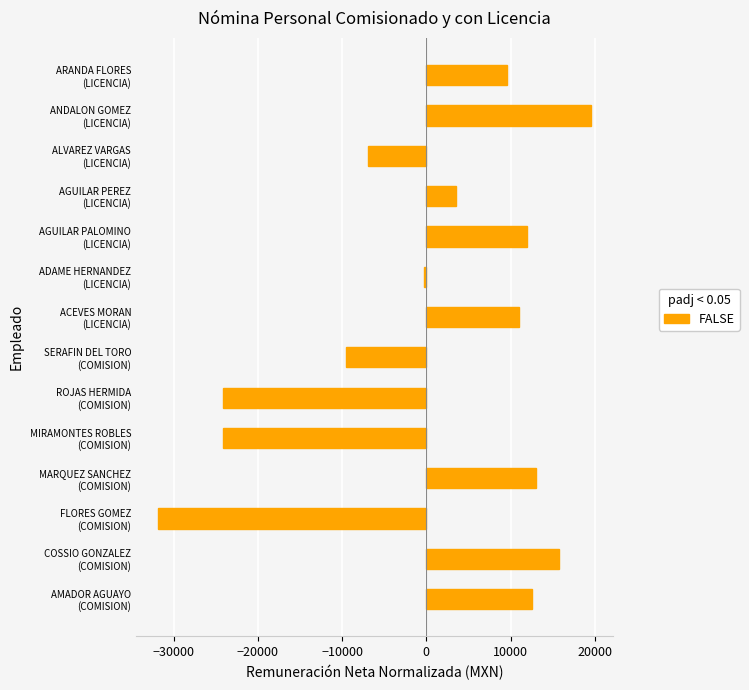

What is the greatest value displayed?

19550.0